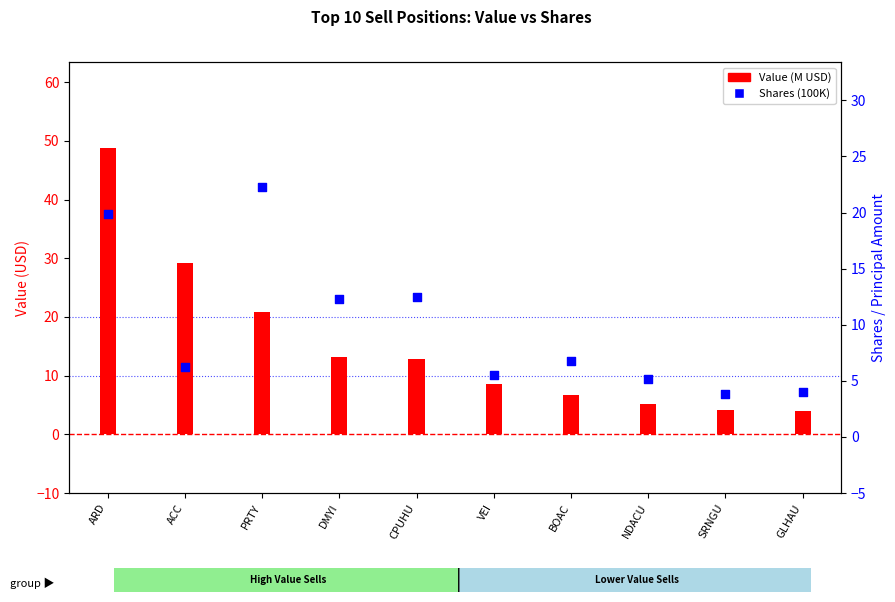

At how many categories does at least one series exceed 27?

2